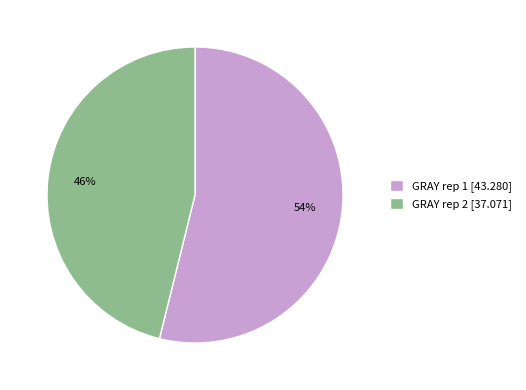

Which slice is the smallest?

GRAY rep 2